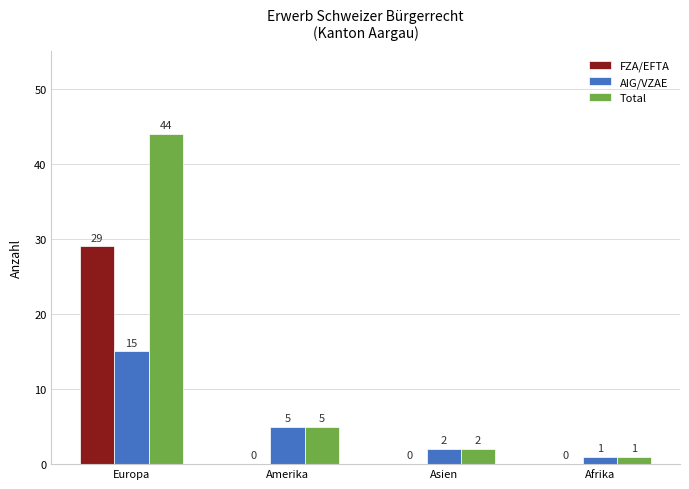

Read the AIG/VZAE value at Amerika.

5